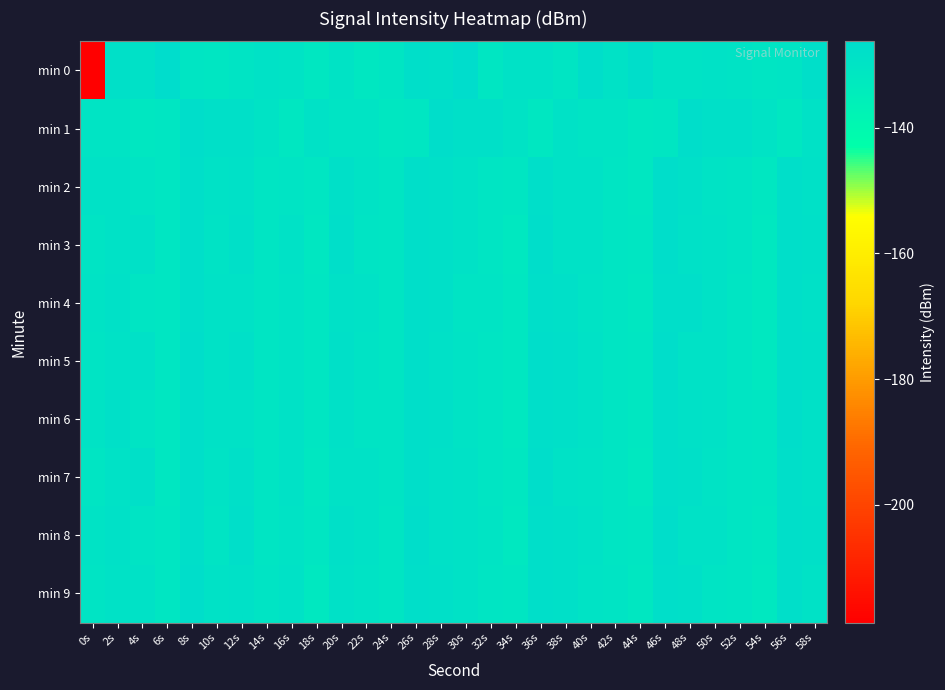

What is the total value across all series at 0s?

-1387.9